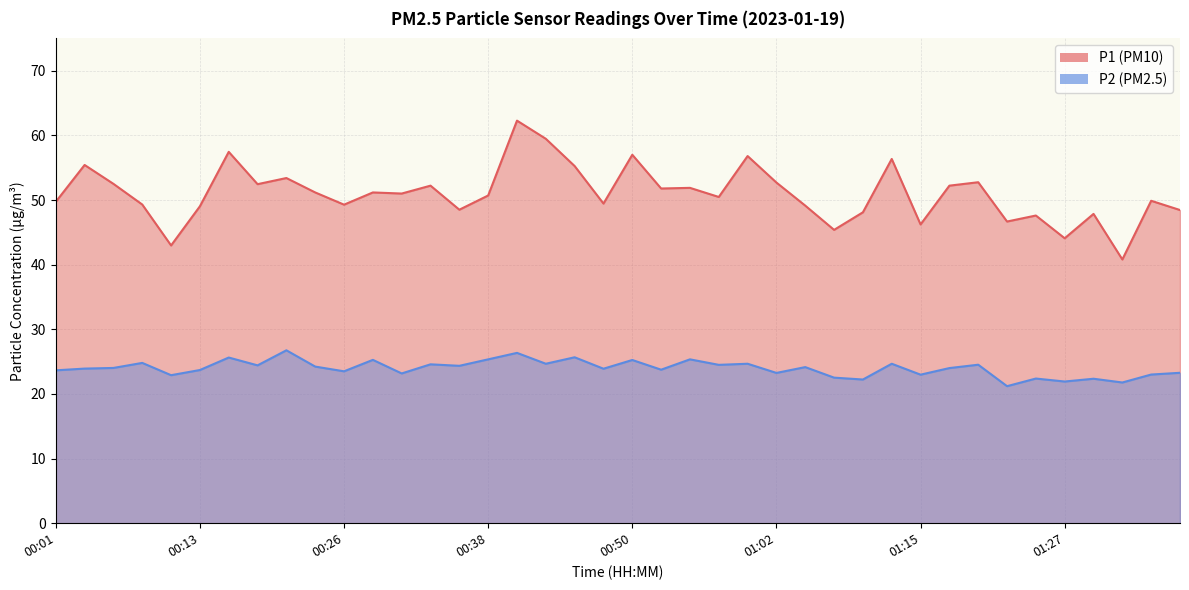

Does the chart have visible grid lines?

Yes